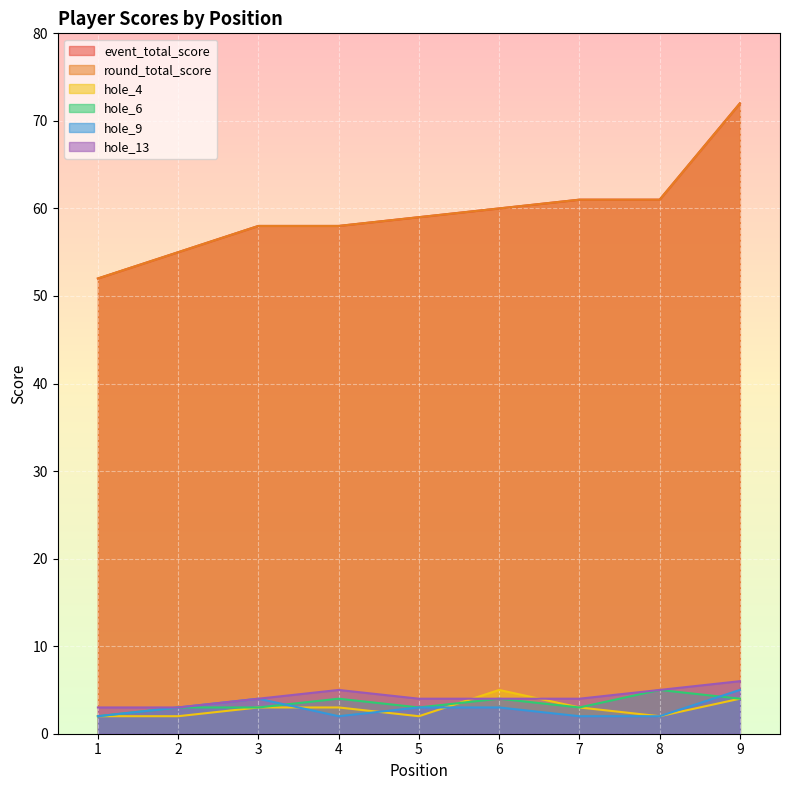

Does the chart display data point markers on the line(s)?

No